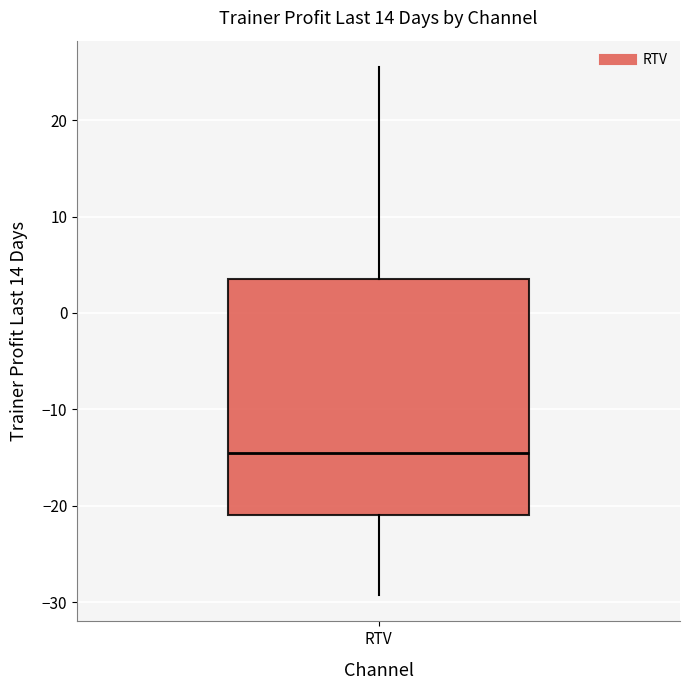

Read this box plot against the y-axis: the position of the median line, the range covered by the box, and the ends of both whiskers. The values are not printed on the chart, so give them approximately, as read against the axis.

median -14, box -21 to 4, whiskers -29 to 26